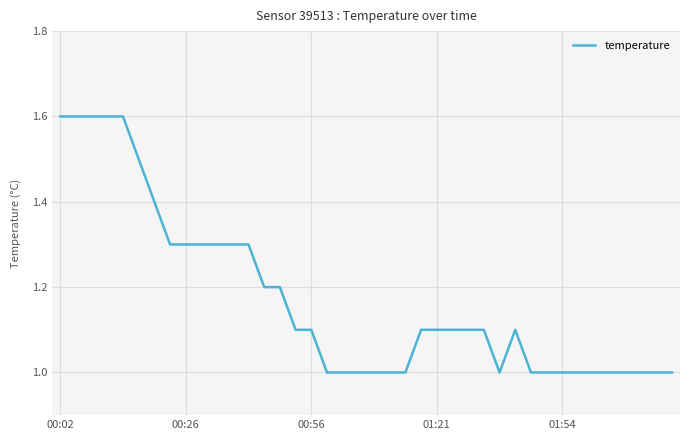

What is the minimum value shown in the chart?

1.0